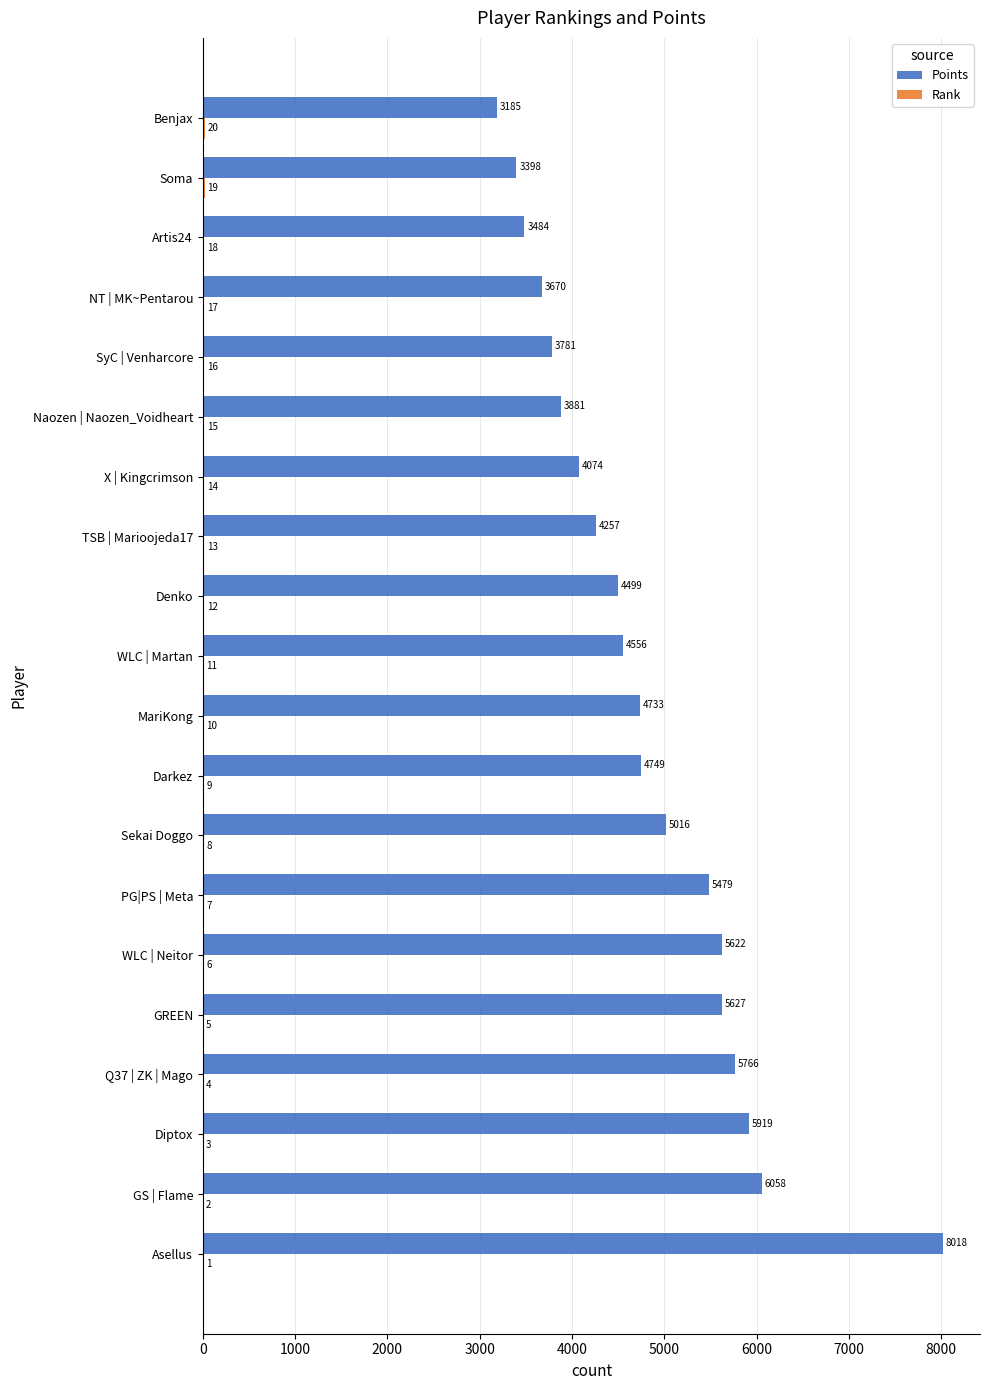

What is the total value across all series at X | Kingcrimson?

4088